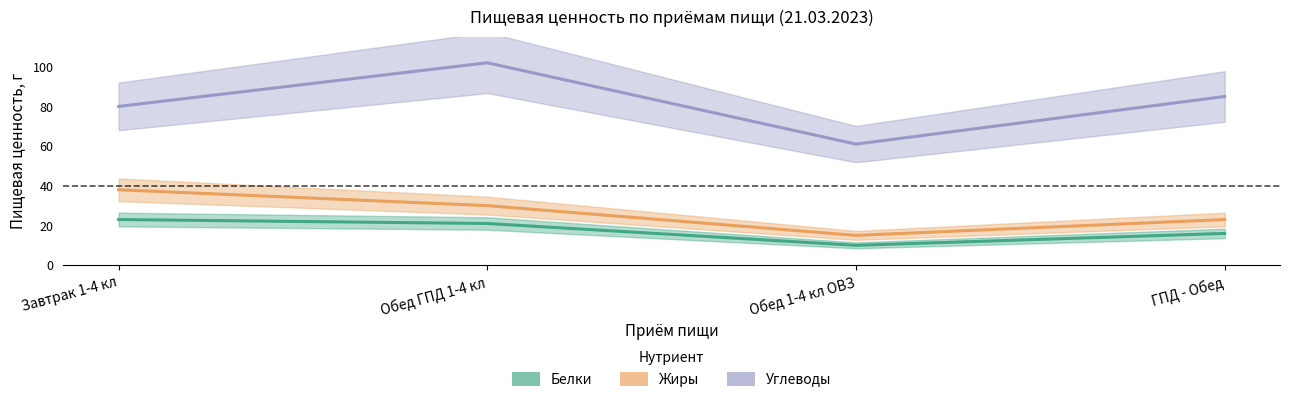

What is the value of the Углеводы point at the 4th from the left?

85